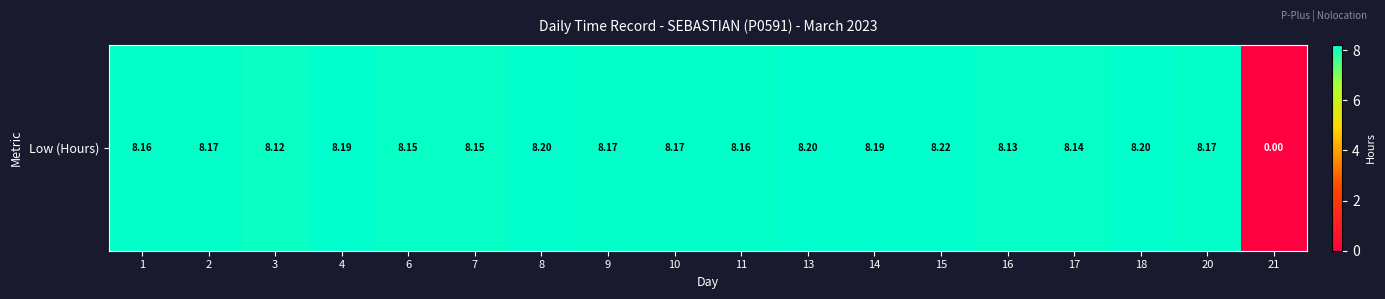

At which label is the value closest to 4?

21